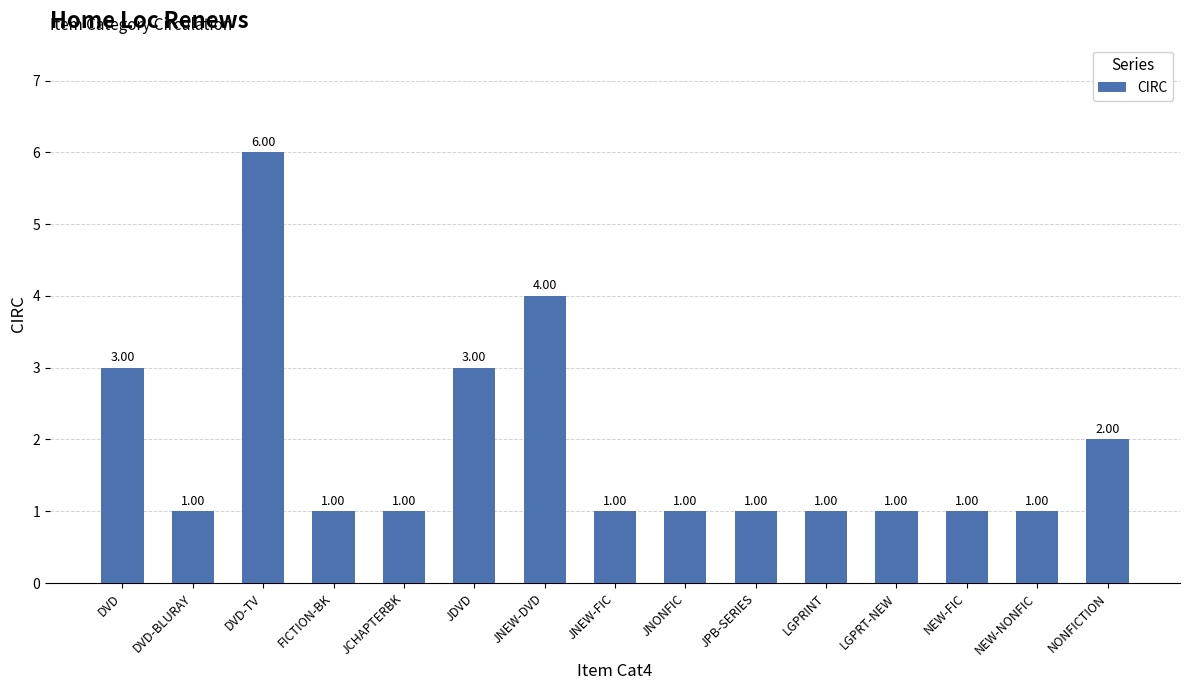

What is the label of the 9th bar from the right?

JNEW-DVD